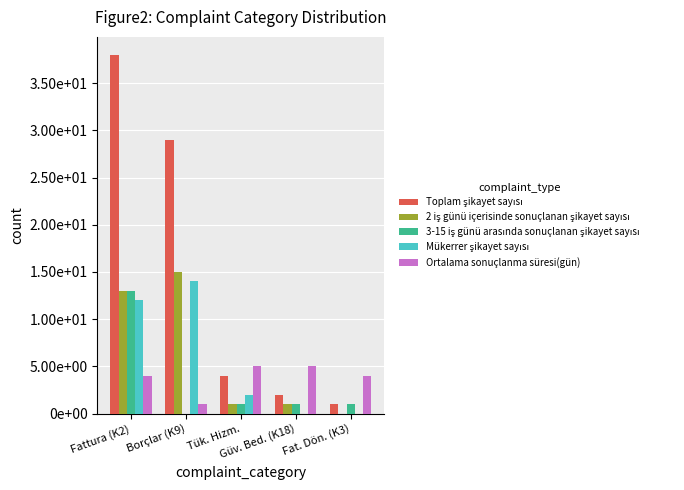

Is it true that 2 iş günü içerisinde sonuçlanan şikayet sayısı equals 1 at Tük. Hizm.?

True